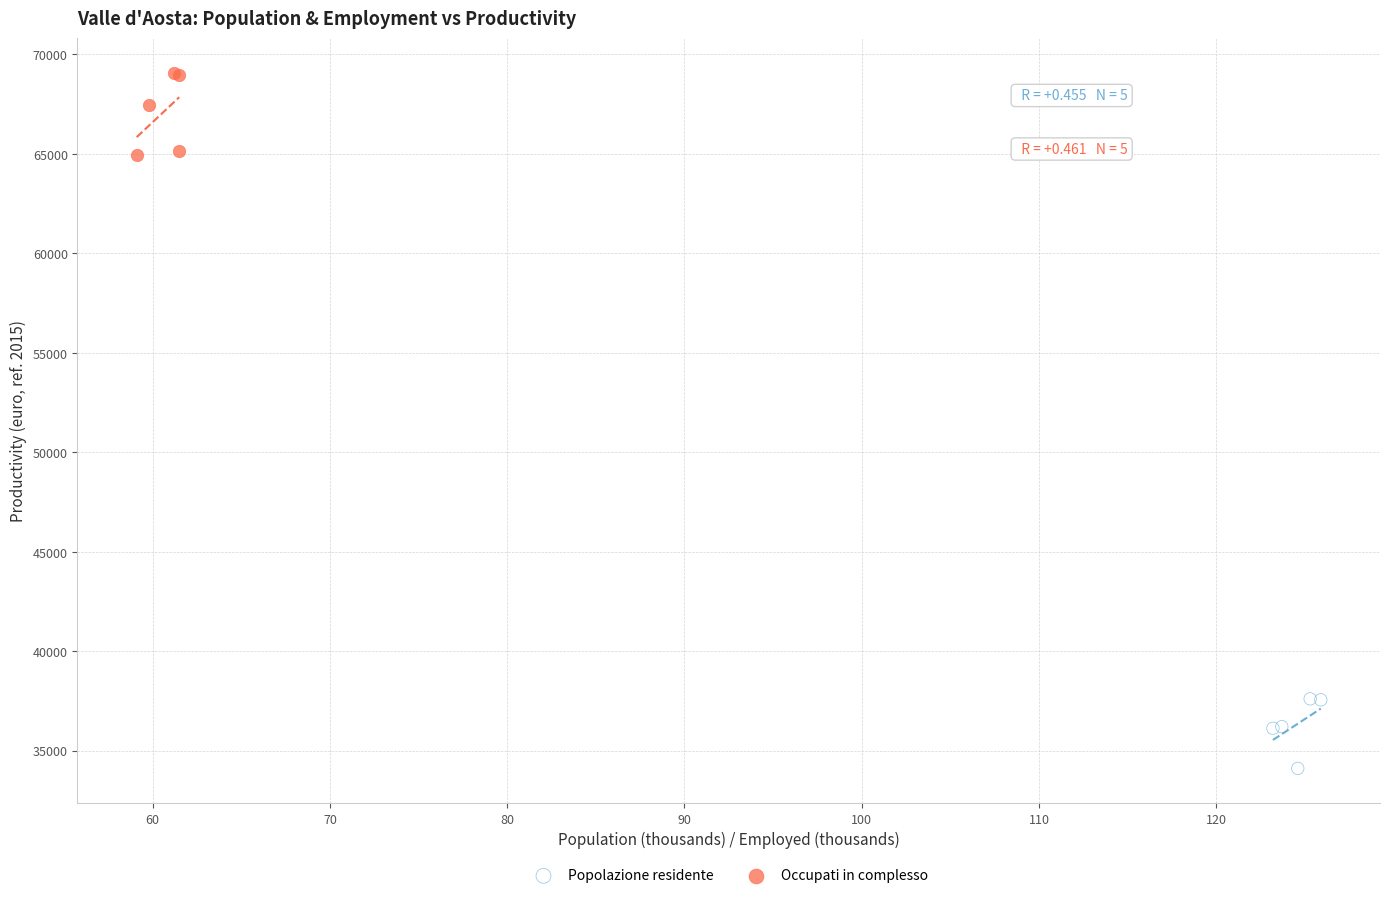

Which series reaches the minimum Y coordinate?

Popolazione residente